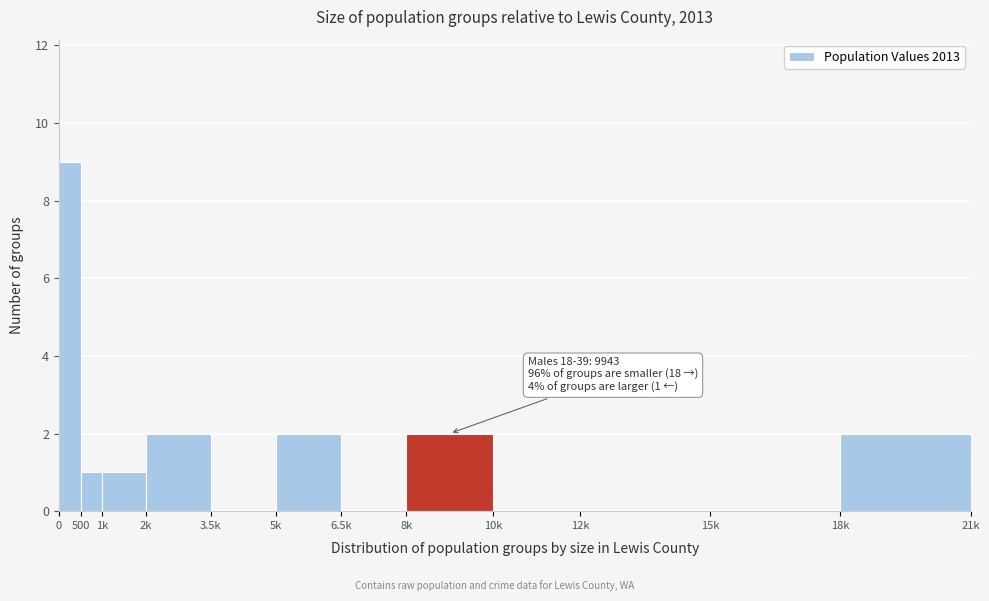

Reading right to left, list all the values displayed in this chart.

18k=2	15k=0	12k=0	10k=0	8k=2	6.5k=0	5k=2	3.5k=0	2k=2	1k=1	500=1	0=9